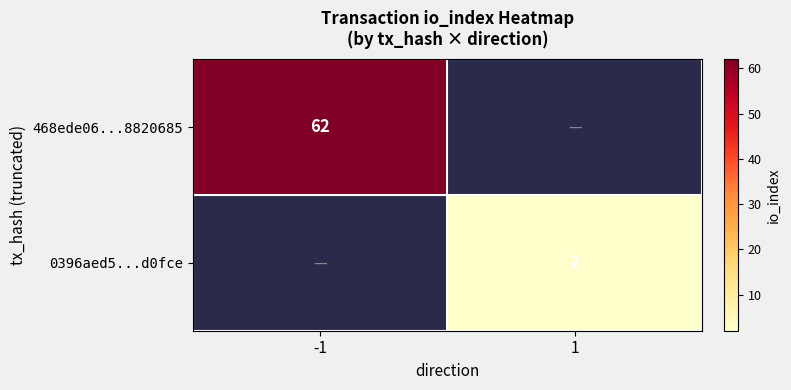

Which label corresponds to the largest value in the chart?

-1